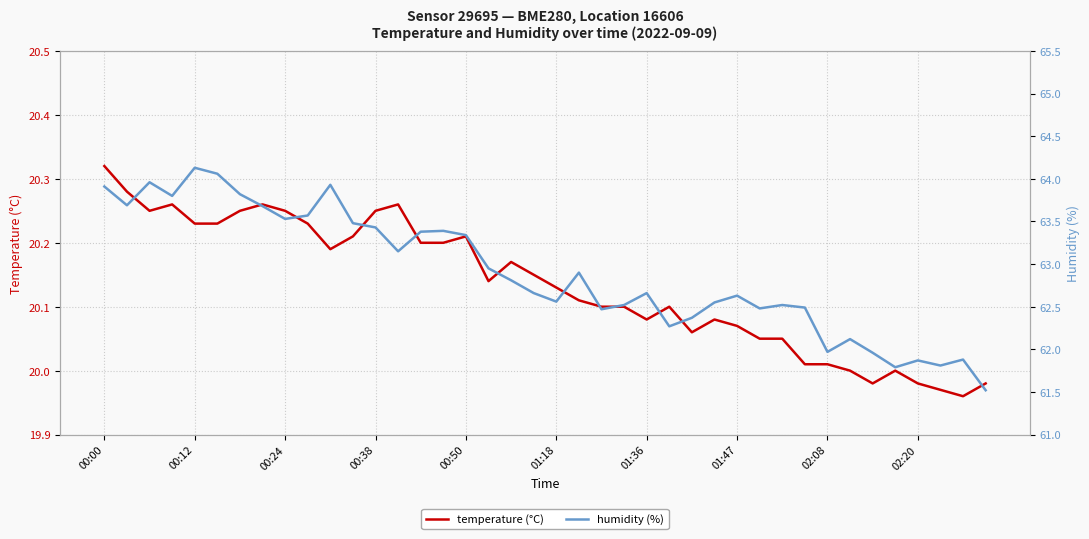

True or false: temperature and humidity intersect in this chart.

False